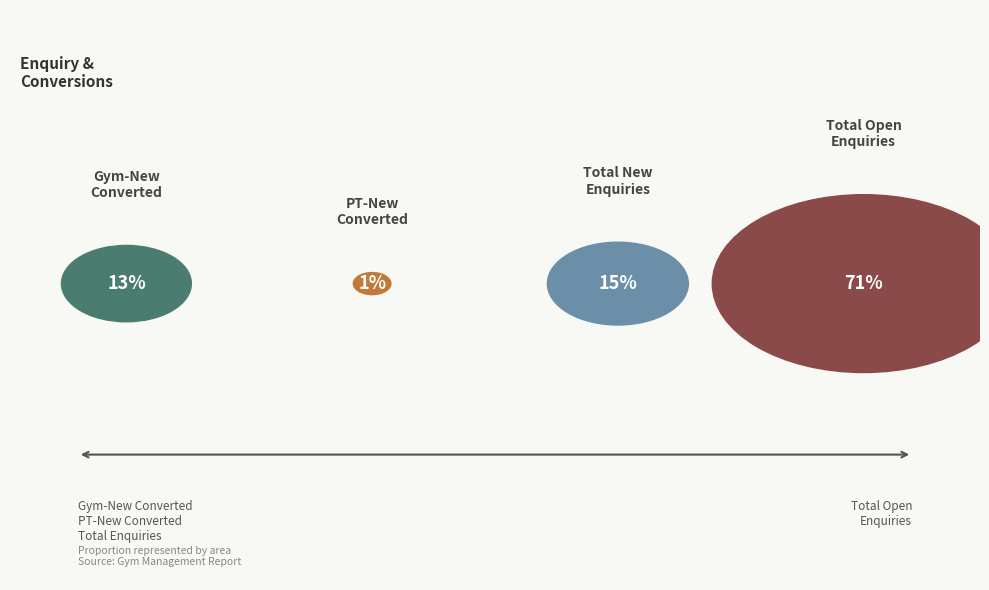

Which category accounts for the majority?

Total Open Enquiries